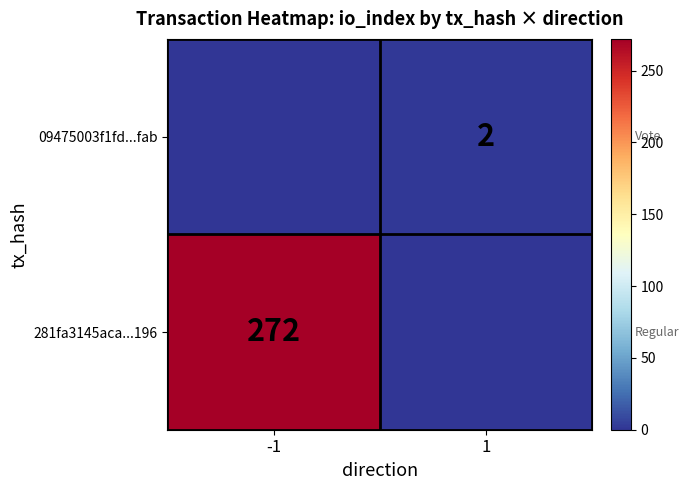

Which has a higher value, -1 or 1?

-1